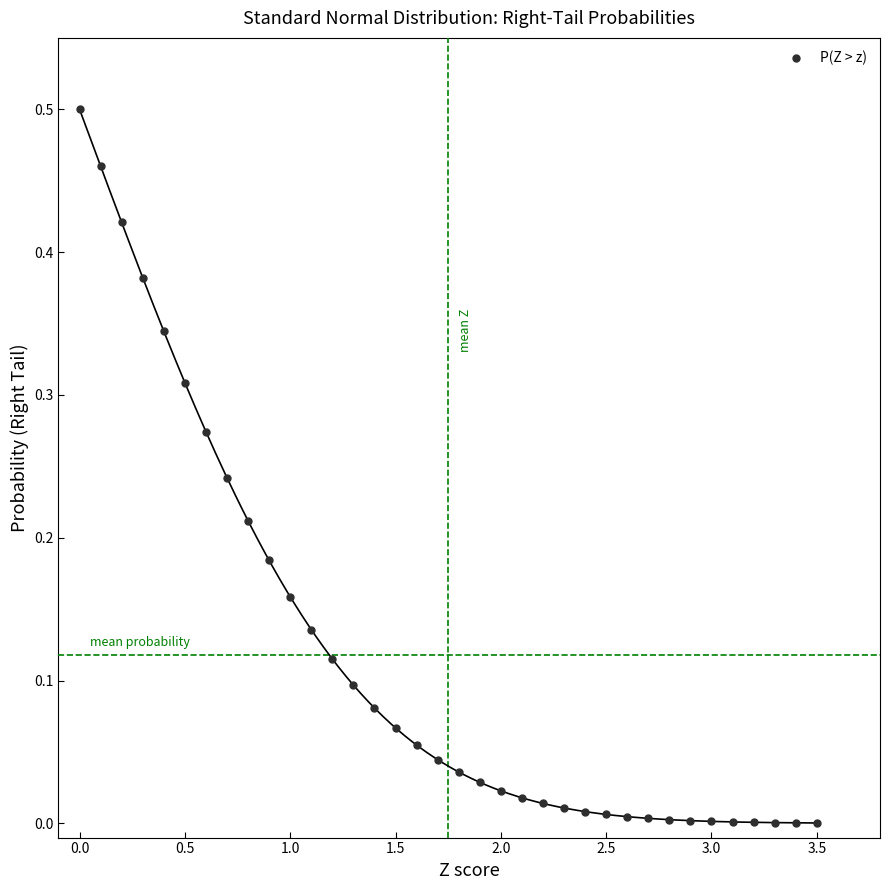

What is the range of X values (max minus min)?

3.5